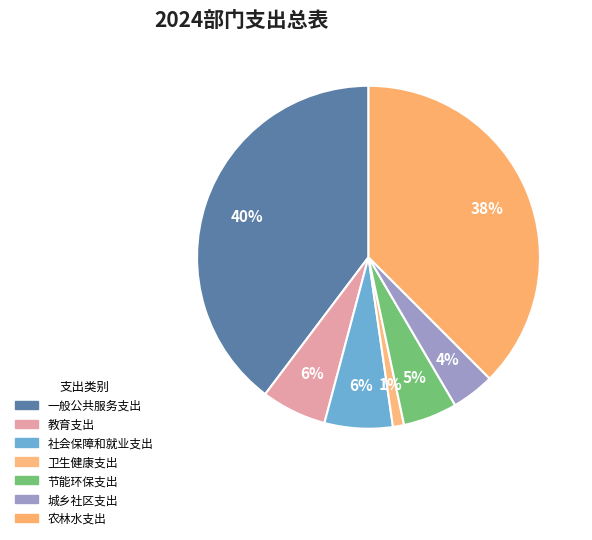

Count the number of slices in the pie.

7